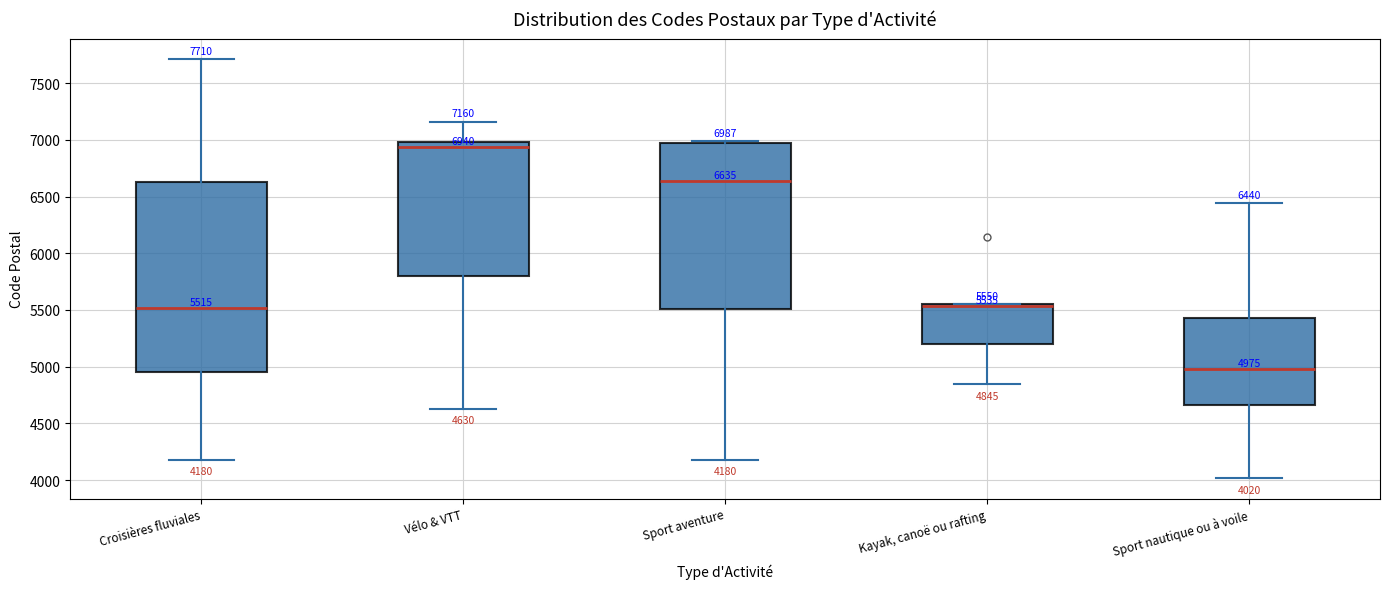

Comparing the boxes themselves (not the whiskers), which one is the tallest?

Croisières fluviales